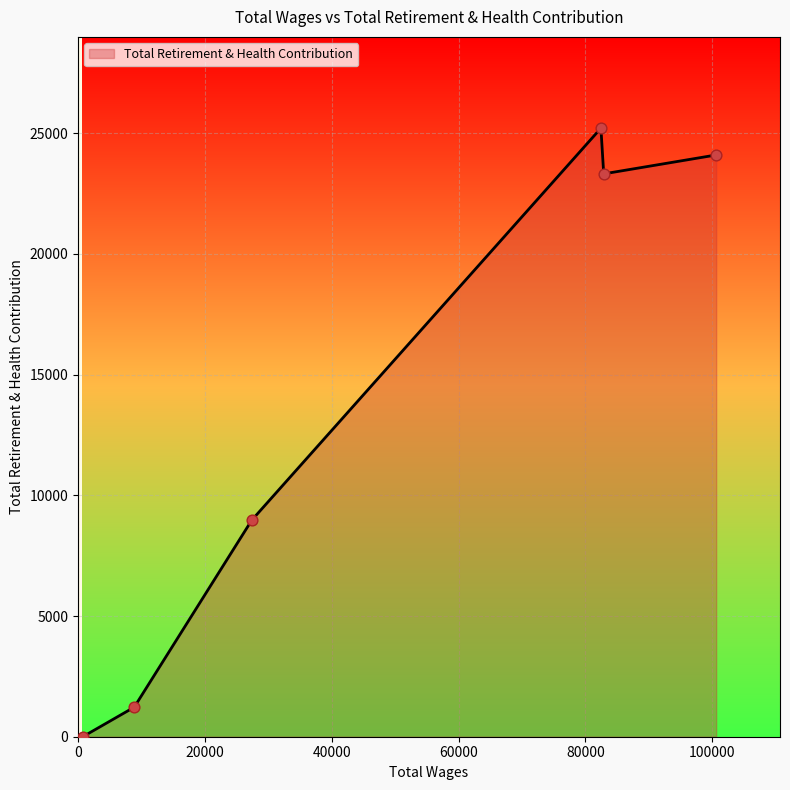

What is the greatest value displayed?

25206